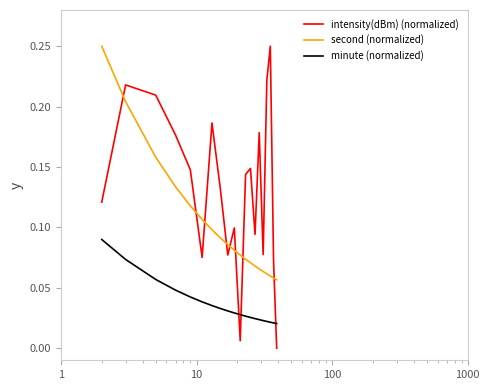

List the series in order of their overall mean, lowest first.

minute (normalized), second (normalized), intensity(dBm) (normalized)